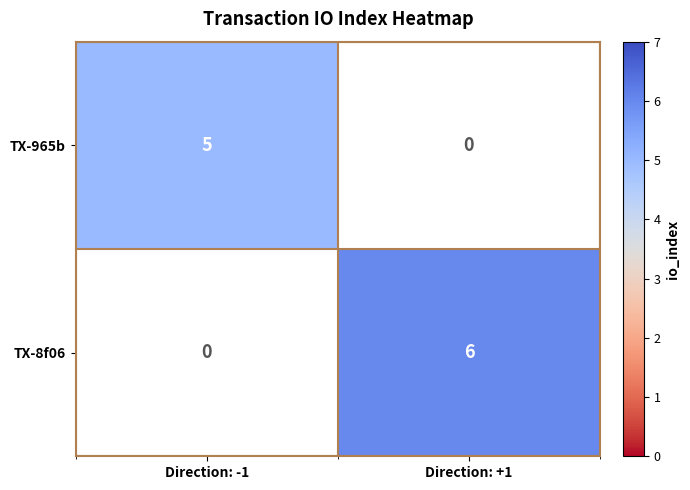

Is the value of TX-965b at Direction: -1 greater than the value of TX-8f06 at Direction: +1?

No